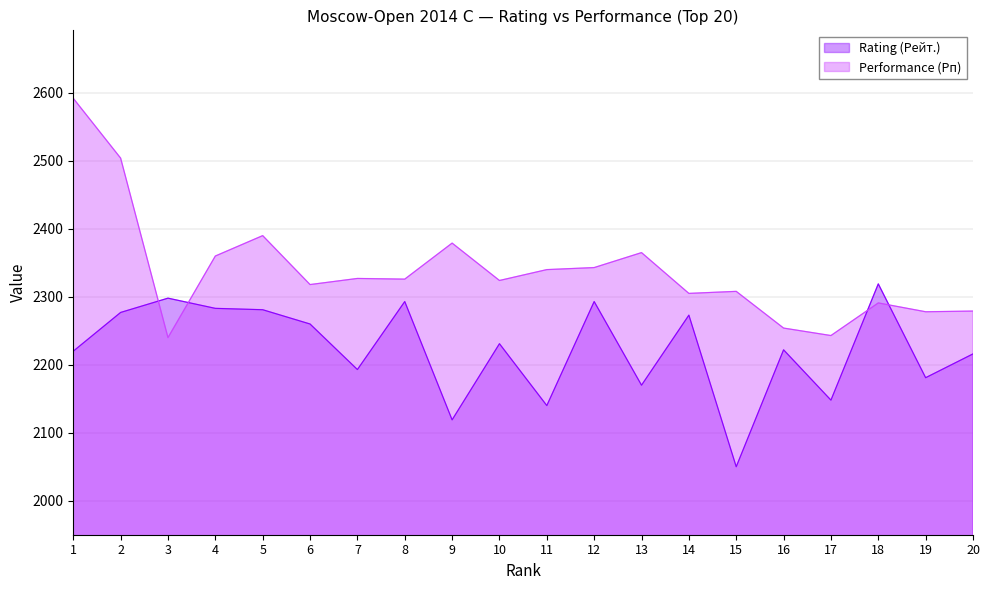

Does the chart display data point markers on the line(s)?

No